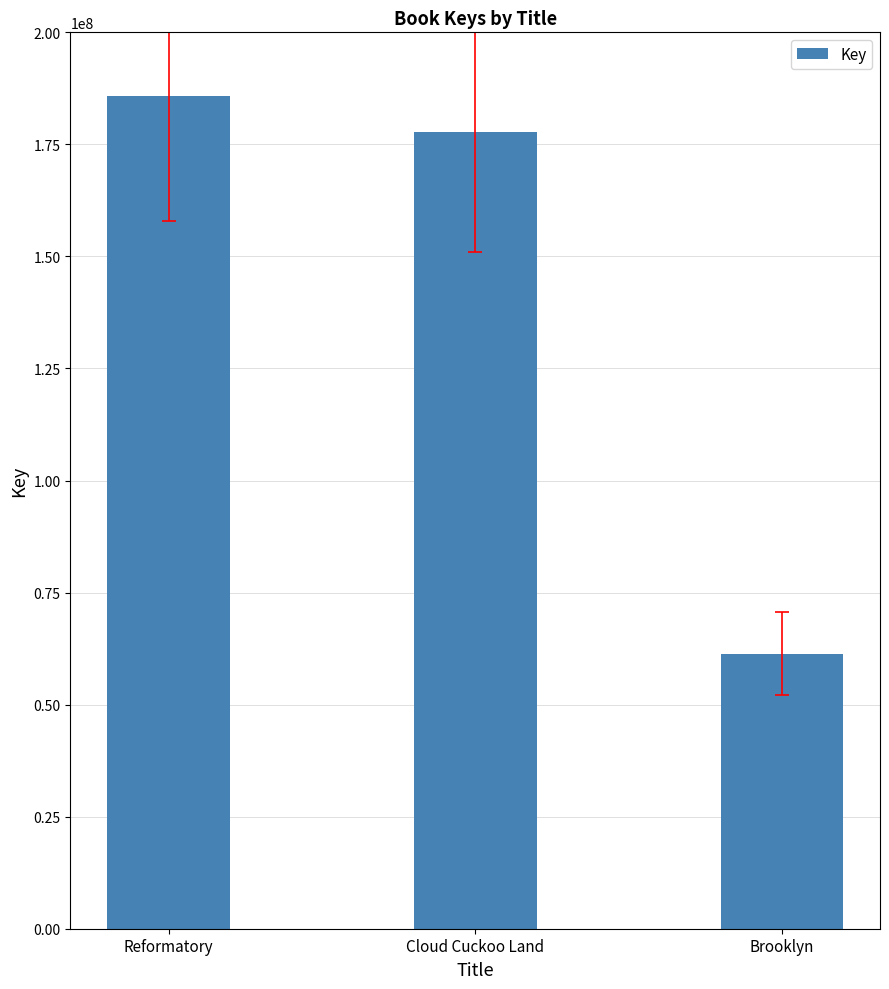

What is the difference between the values at Brooklyn and Reformatory?

124367370